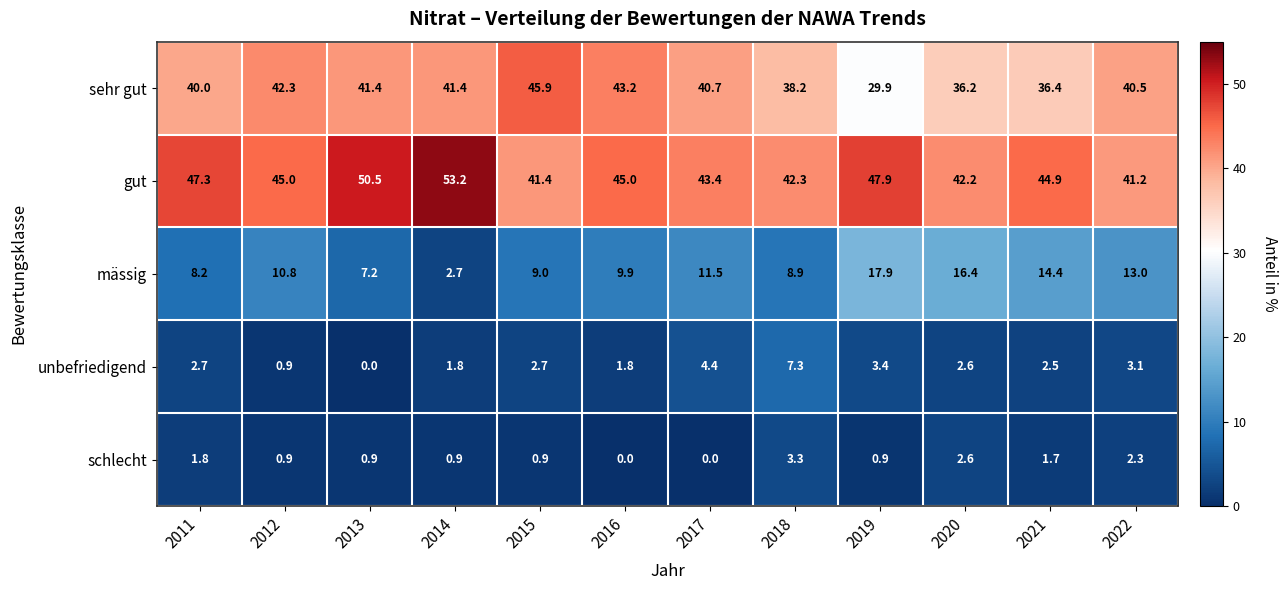

The gut series shows 53.2 at 2014. True or false?

True